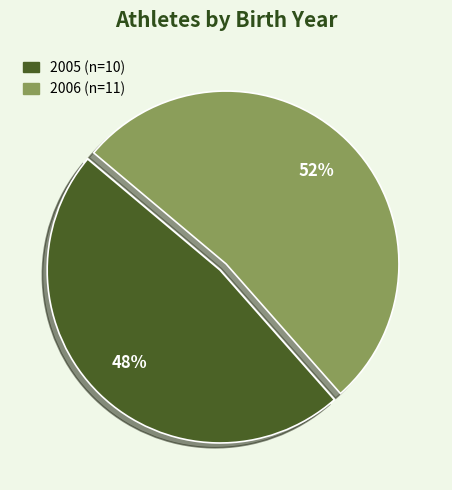

To the nearest percent, what is the average slice percentage?

50%